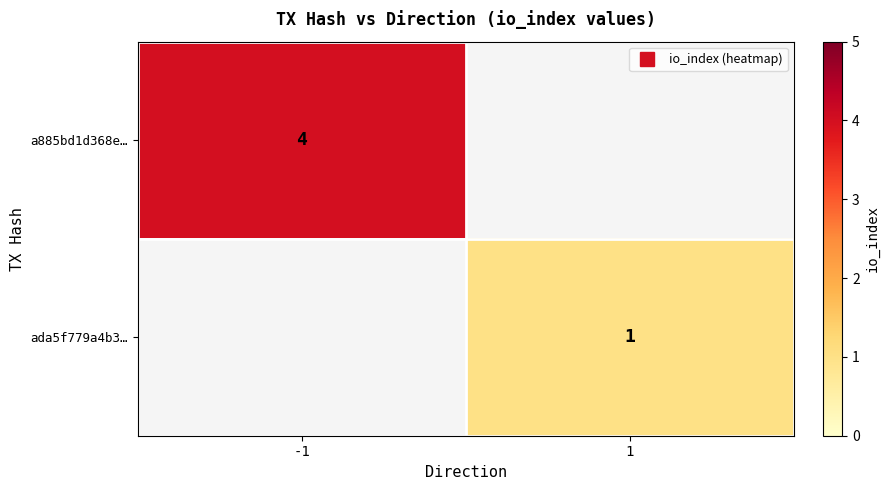

The ada5f779a4b3… series shows 0.2 at 1. True or false?

False